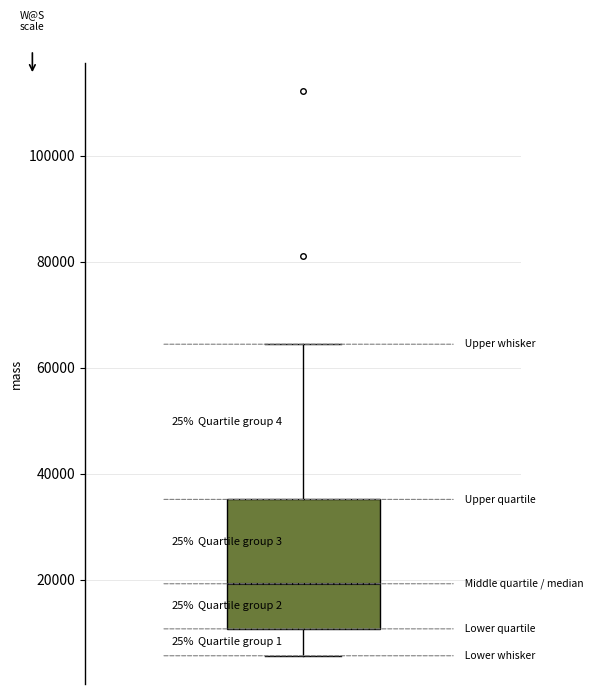

Where does the upper whisker of the box end on the y-axis? The values are not printed on the chart, so give them approximately, as read against the axis.

64000